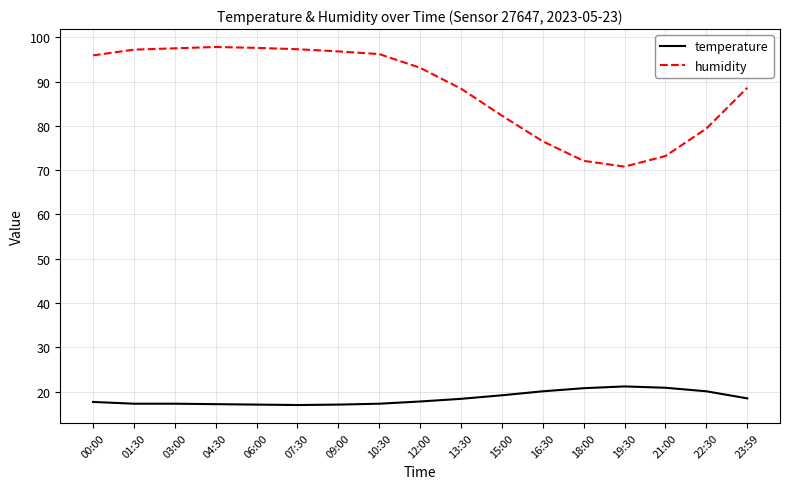

True or false: temperature and humidity intersect in this chart.

False